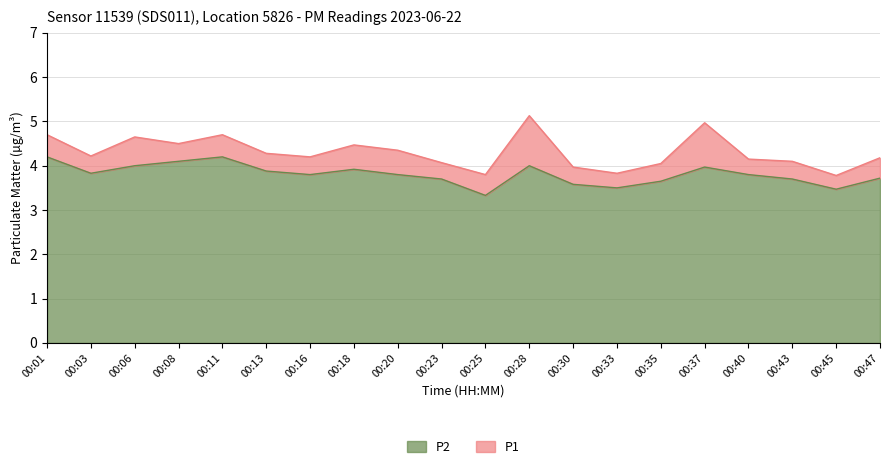

List the series in order of their overall mean, lowest first.

P2, P1